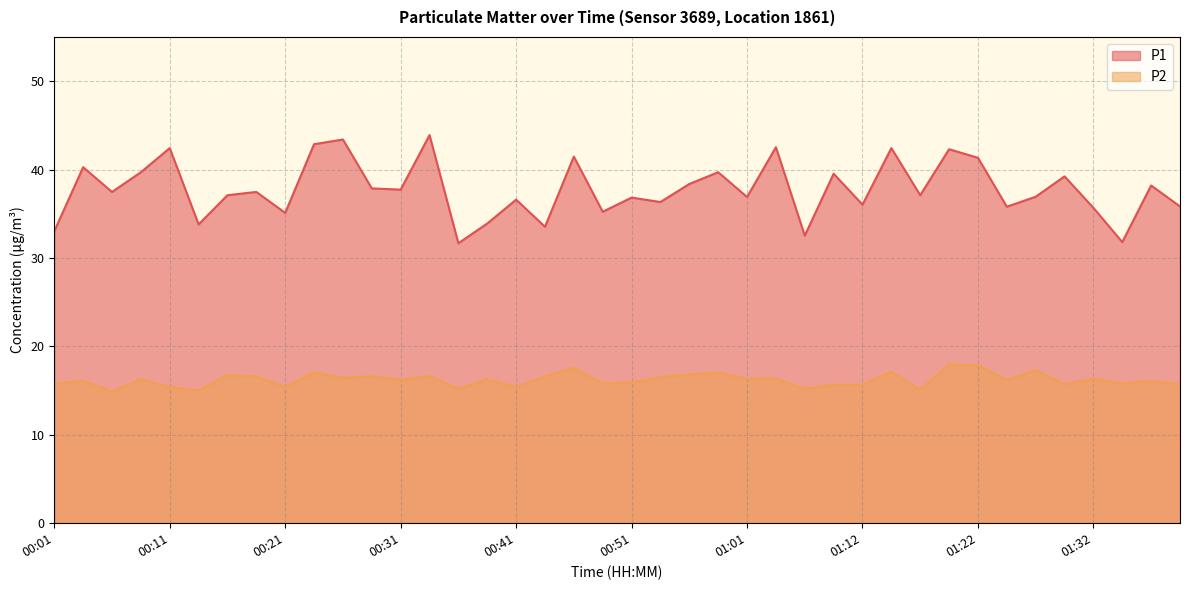

Where is the first local maximum for P1?

00:04